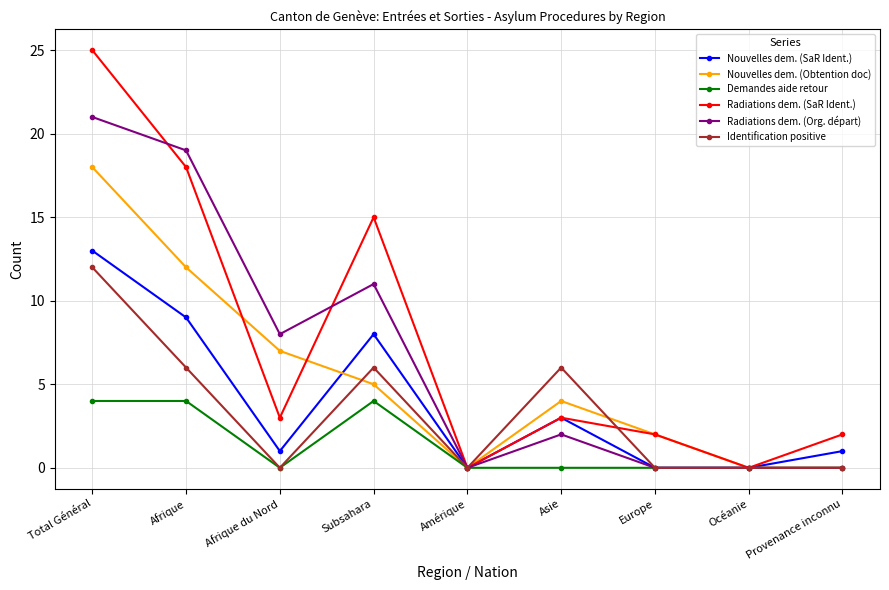

Which series changed the most between Total Général and Afrique?

Radiations dem. (SaR Ident.)